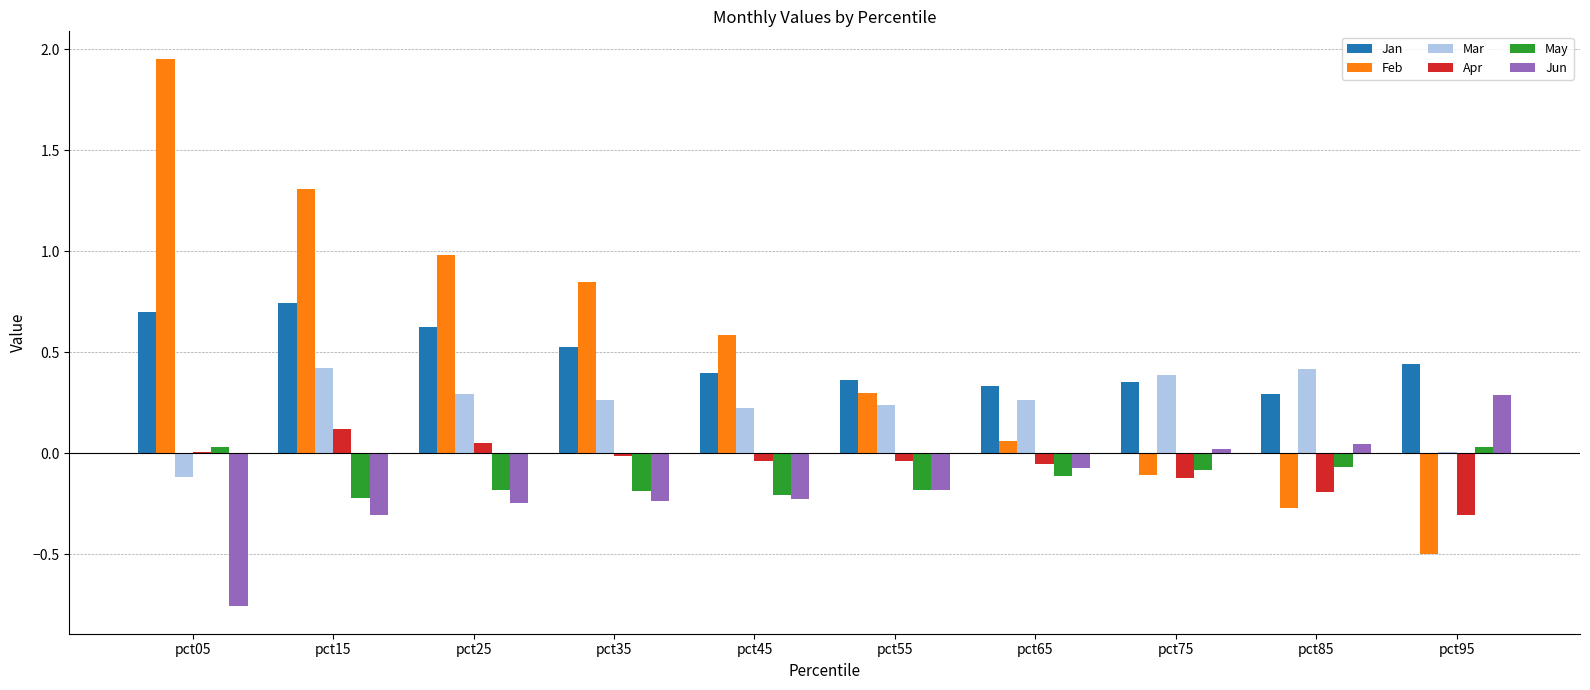

Between pct05 and pct95, which series saw the biggest shift?

Feb